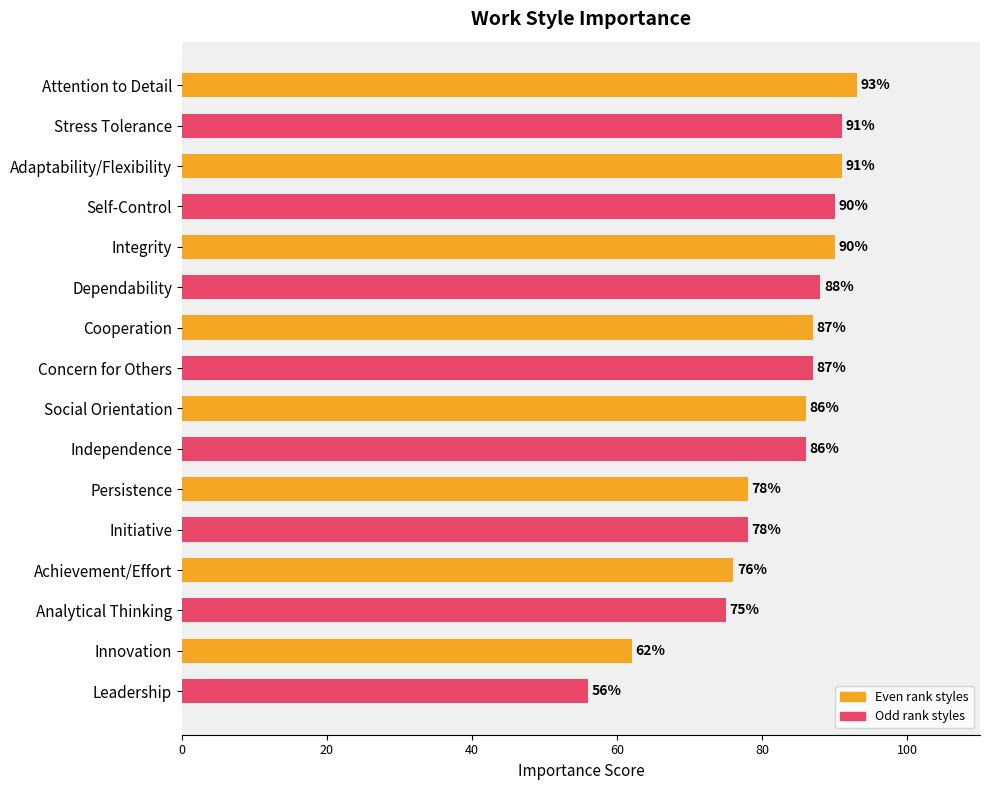

What is the average value?

82